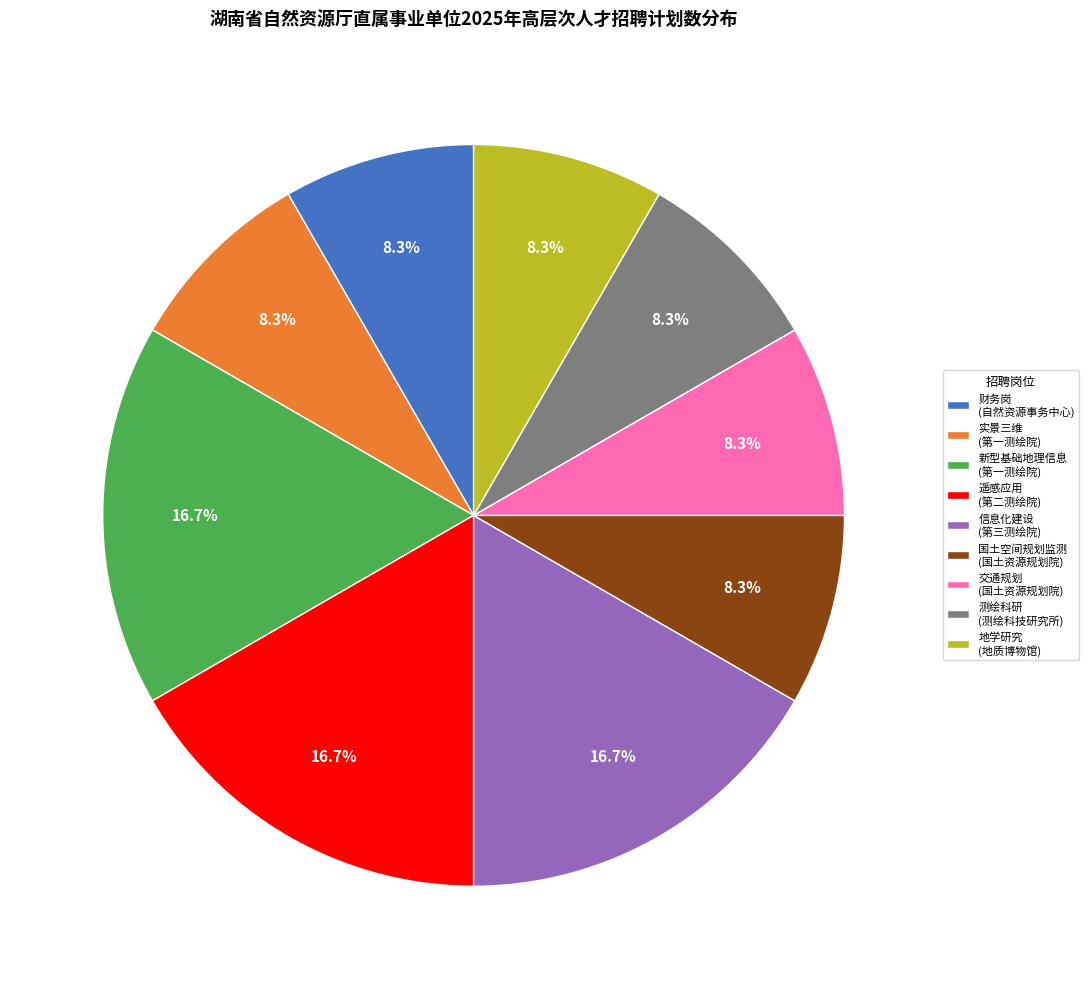

Is the sum of 新型基础地理信息 (第一测绘院) and 遥感应用 (第二测绘院) greater than half?

No